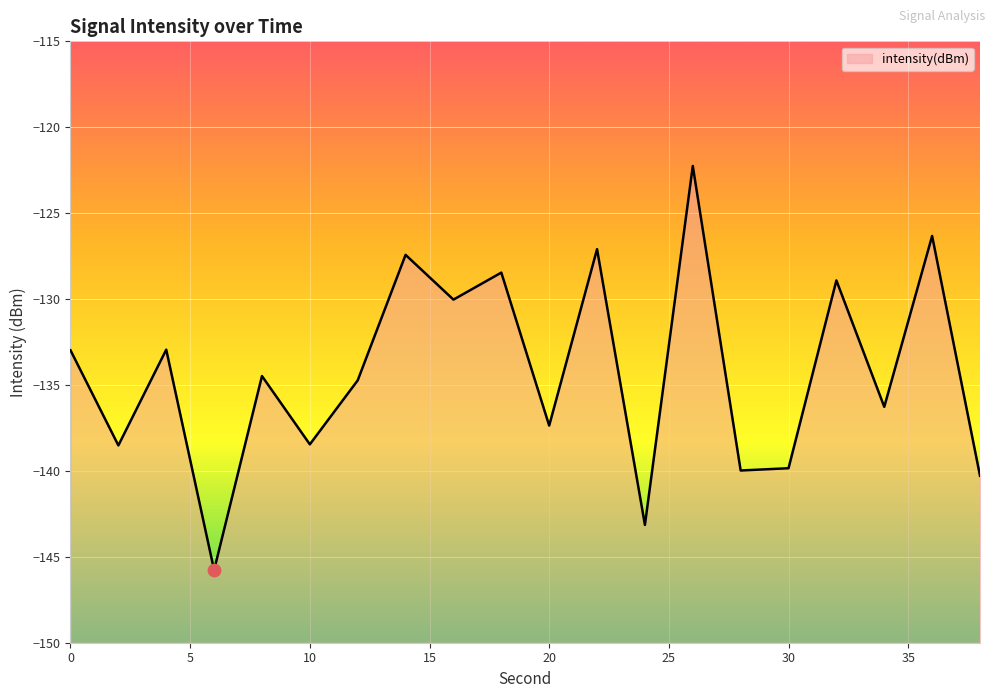

What is the change in value from 34 to 38?

-4.0